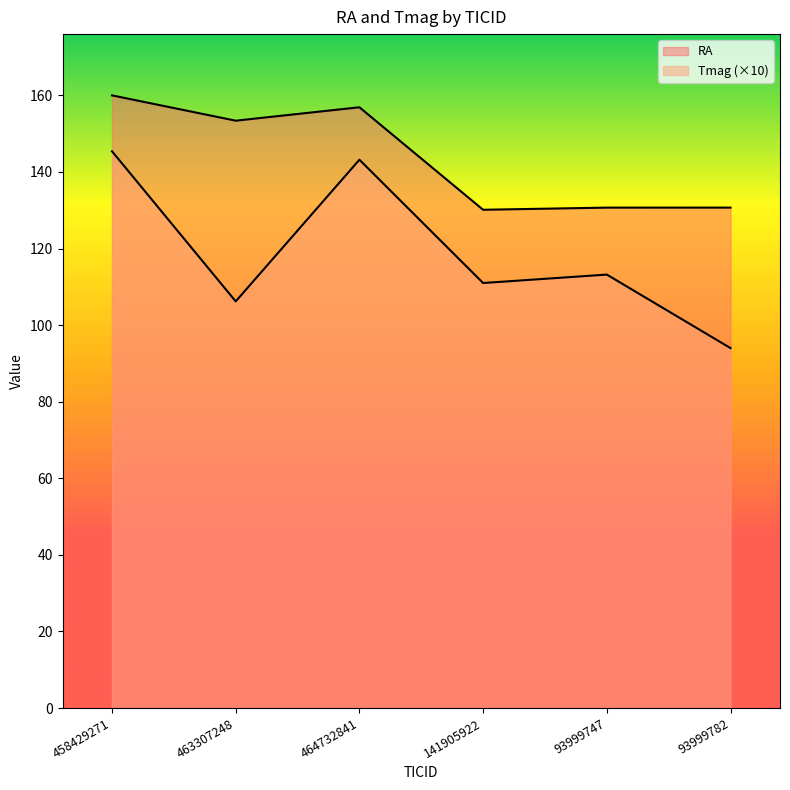

Count the number of categories in the chart.

6